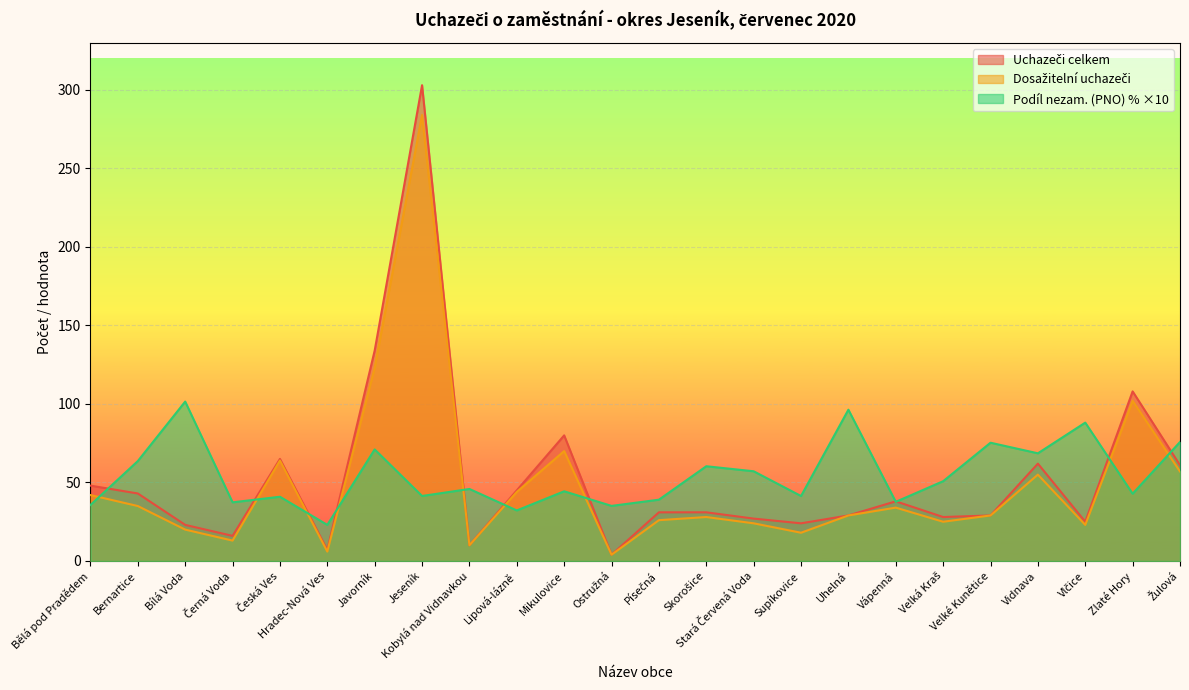

The Uchazeči celkem series shows 31.0 at Písečná. True or false?

True